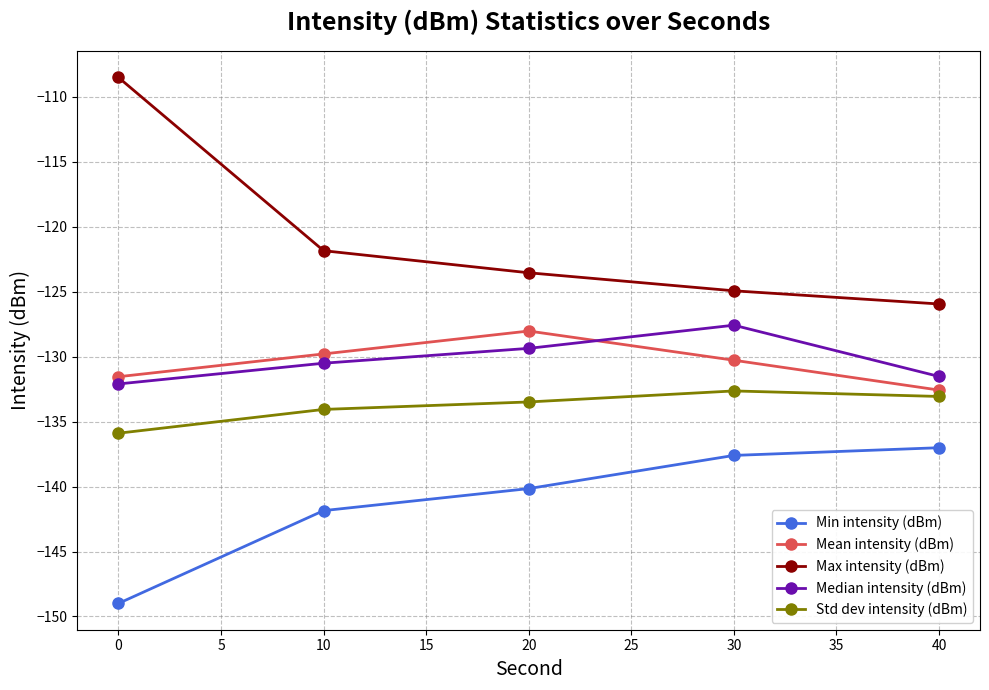

Is it true that Median intensity (dBm) equals -130.5 at 10?

True